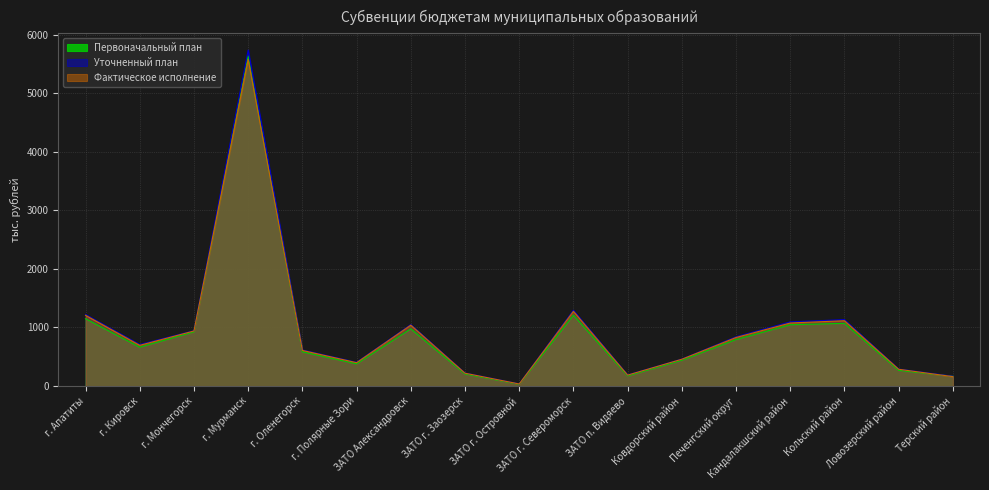

Rank the series by their average value, from highest to lowest.

Уточненный план, Фактическое исполнение, Первоначальный план